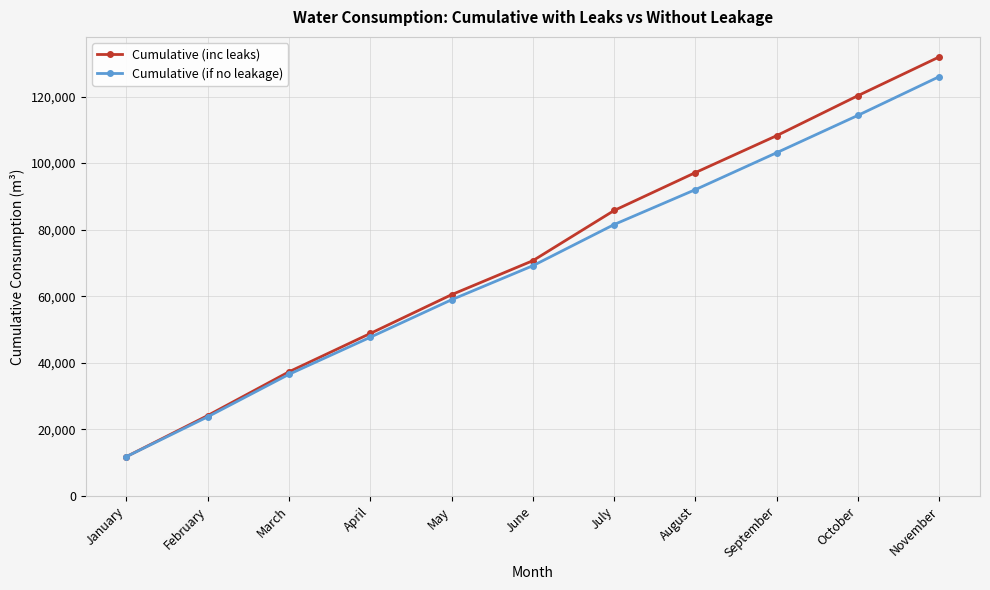

Between January and July, which series saw the biggest shift?

Cumulative (inc leaks)